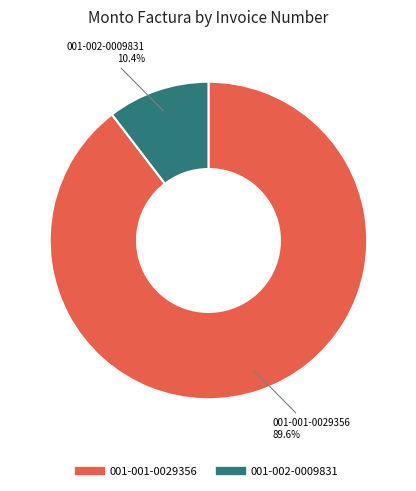

What percentage is the 001-001-0029356 slice, to the nearest percent?

90%